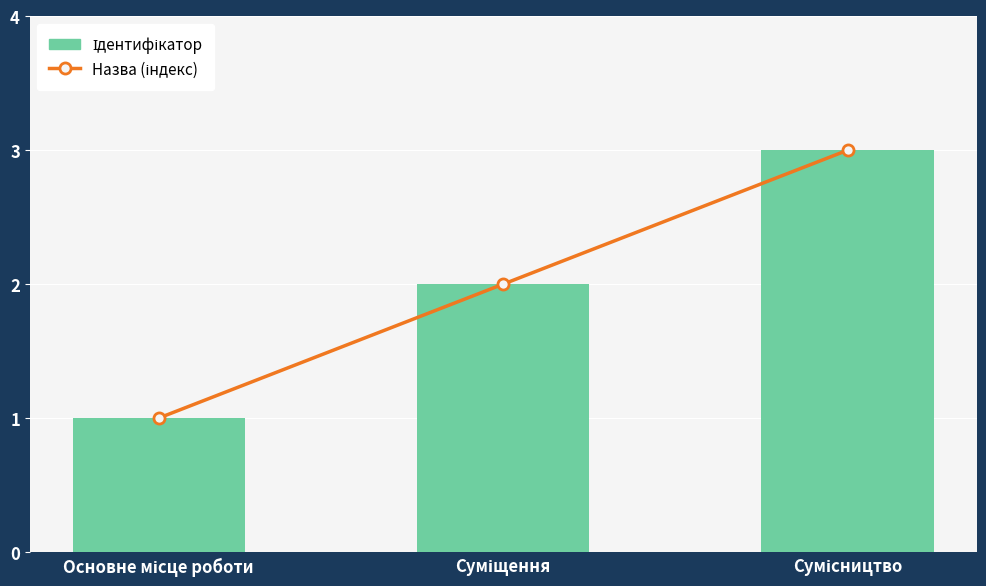

What is the difference between the Ідентифікатор values at Суміщення and Основне місце роботи?

1